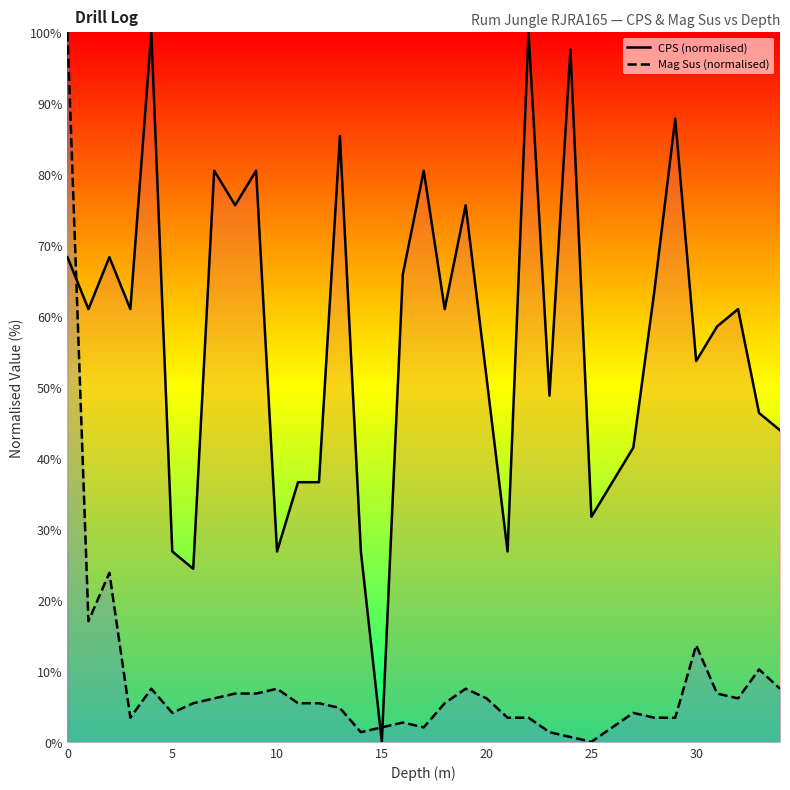

What is the value of the CPS (normalised) point at the 29th from the left?

63.4